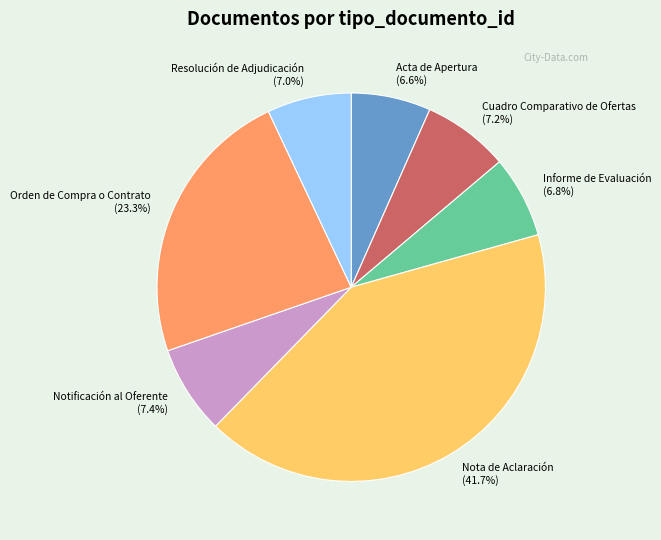

Is there any slice that represents more than half of the pie?

No